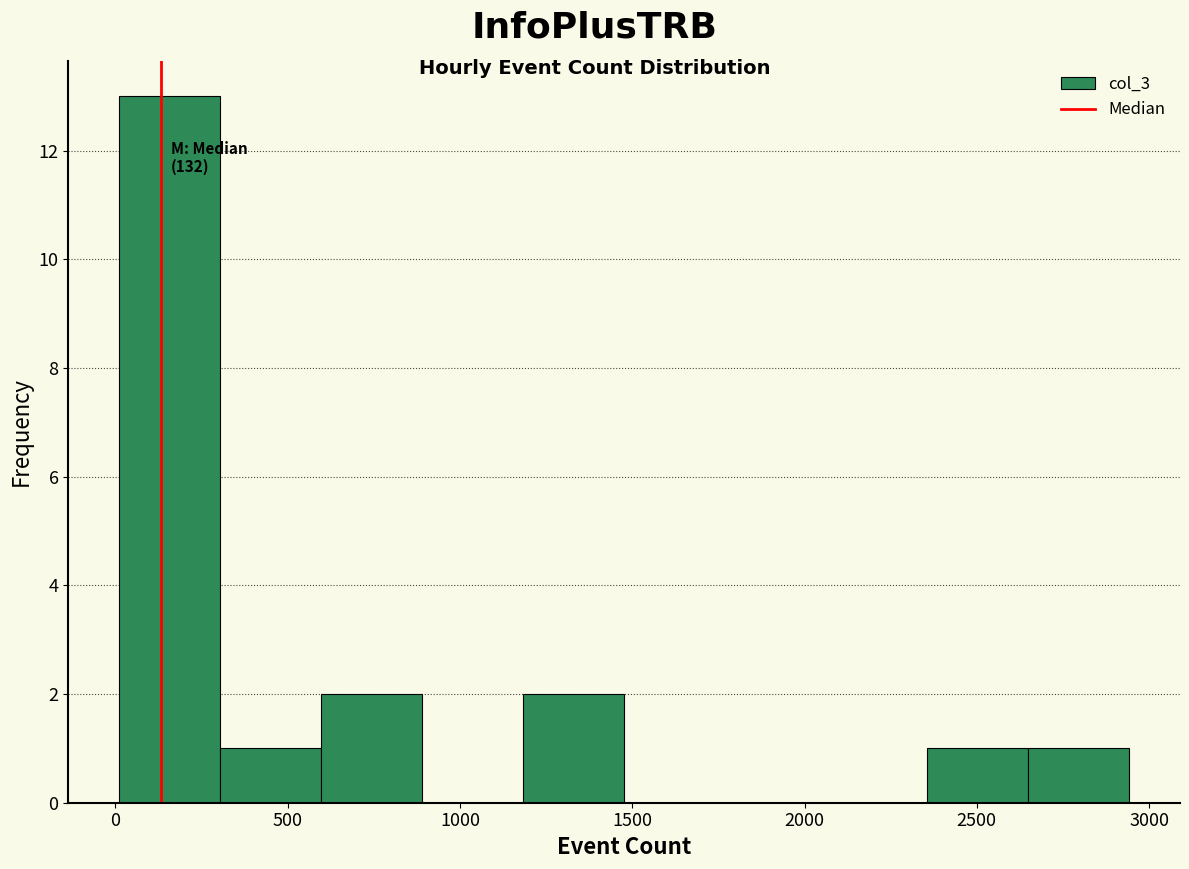

Which range on the x-axis has the tallest bar?

0 to 300